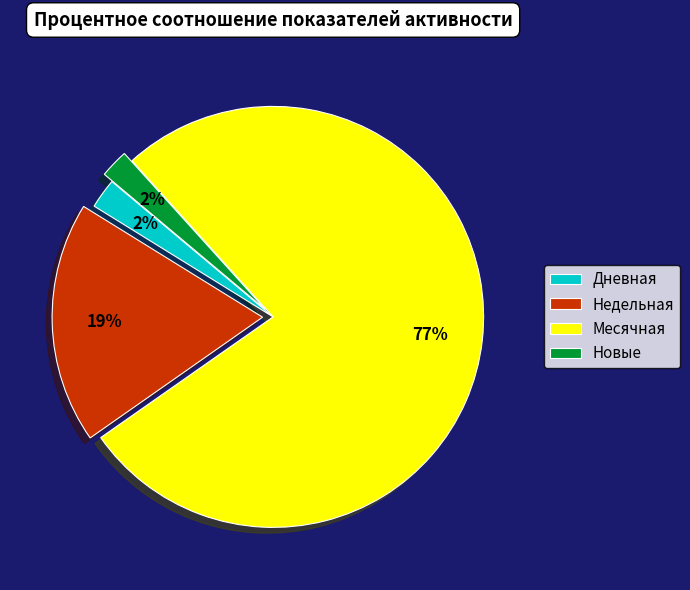

What percentage is the Дневная slice, to the nearest percent?

2%